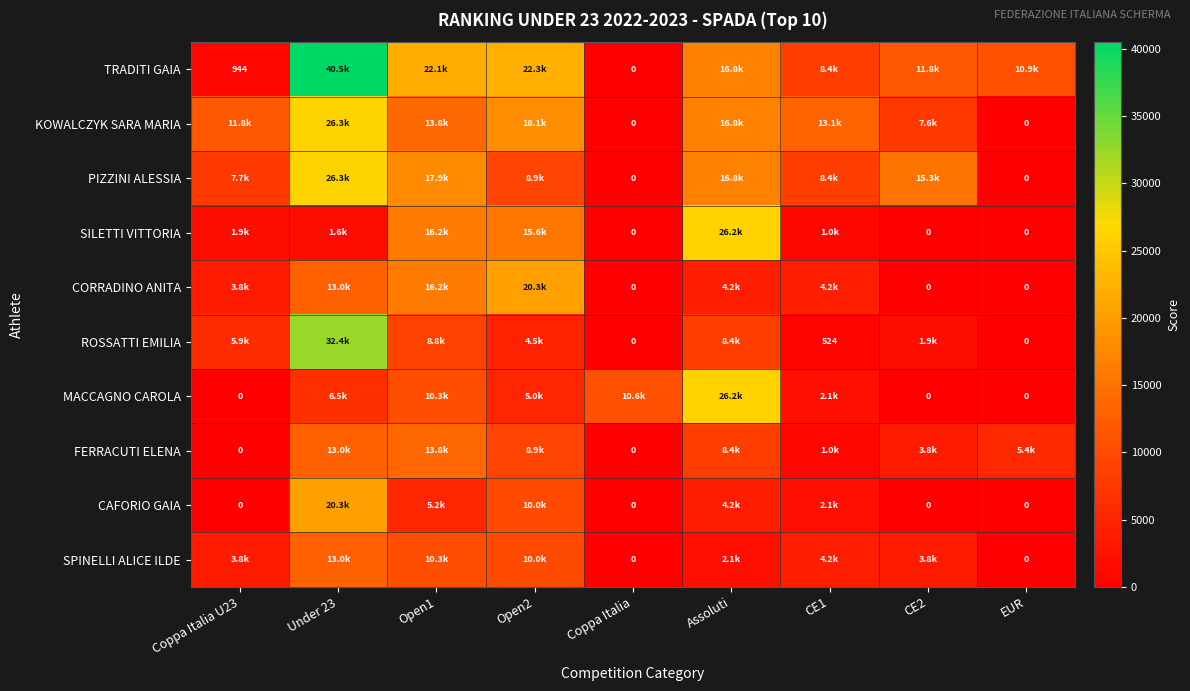

True or false: PIZZINI ALESSIA has a value of 2637.6 at CE1.

False